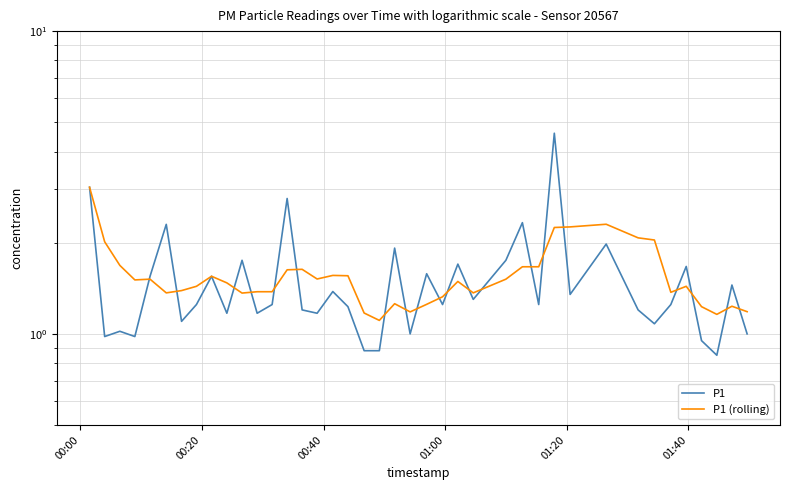

How many lines are shown in the chart?

2